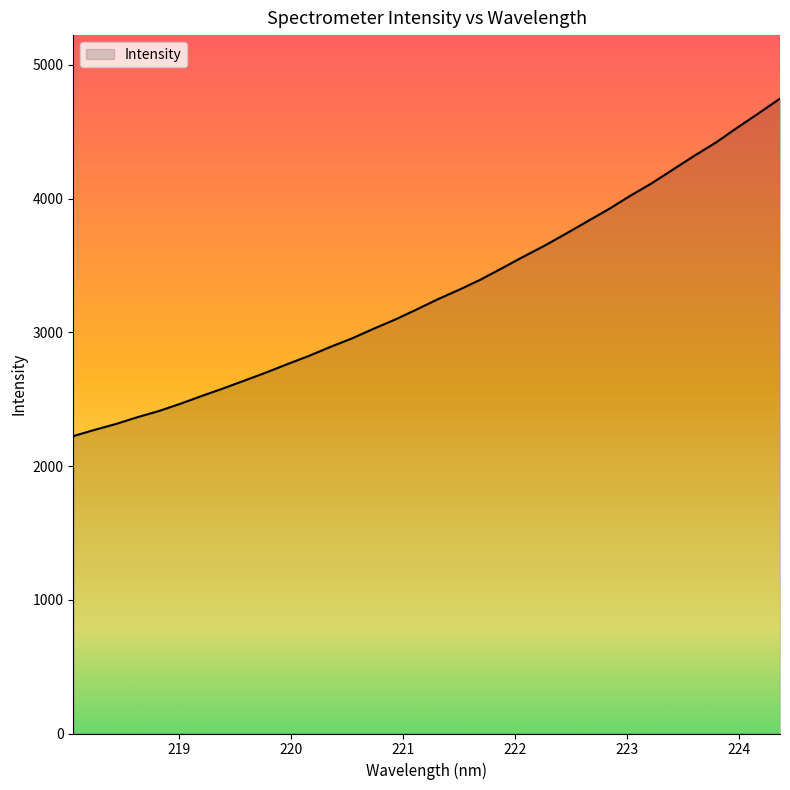

What is the difference between the maximum and minimum values?

2523.4